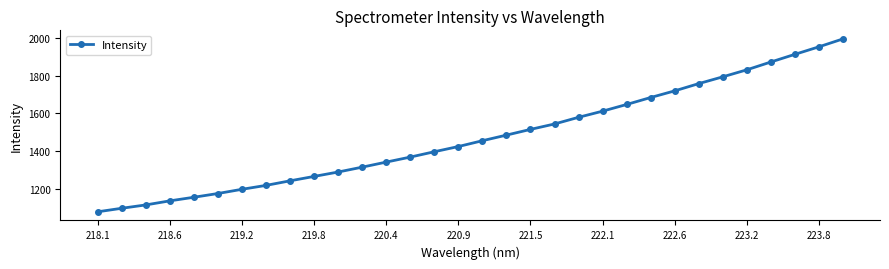

Does the chart display data point markers on the line(s)?

Yes